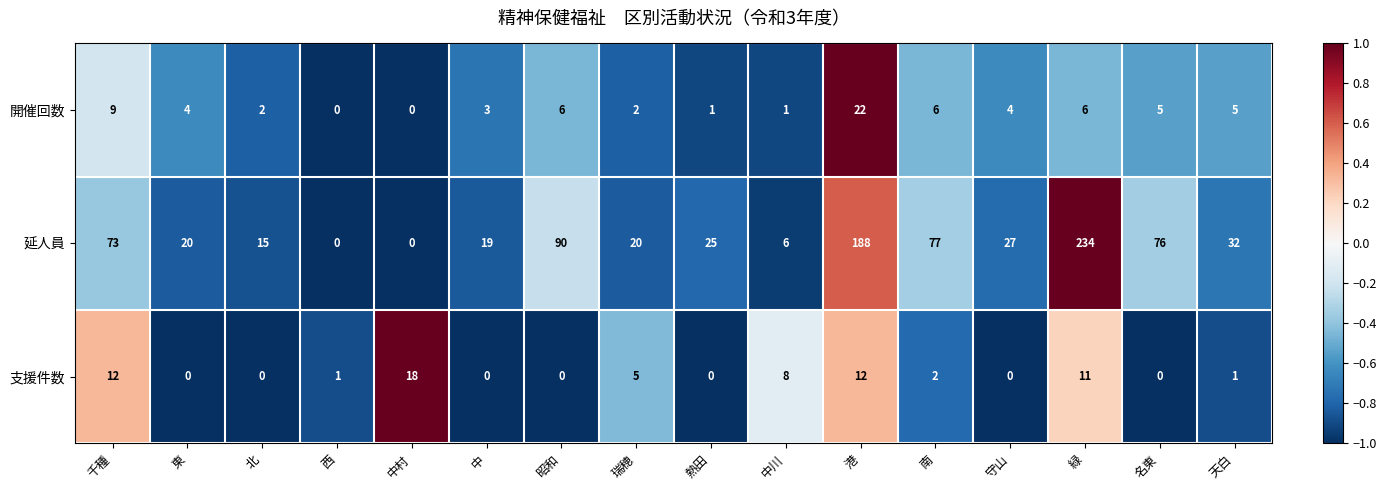

What is the approximate value of 開催回数 at 港?

22